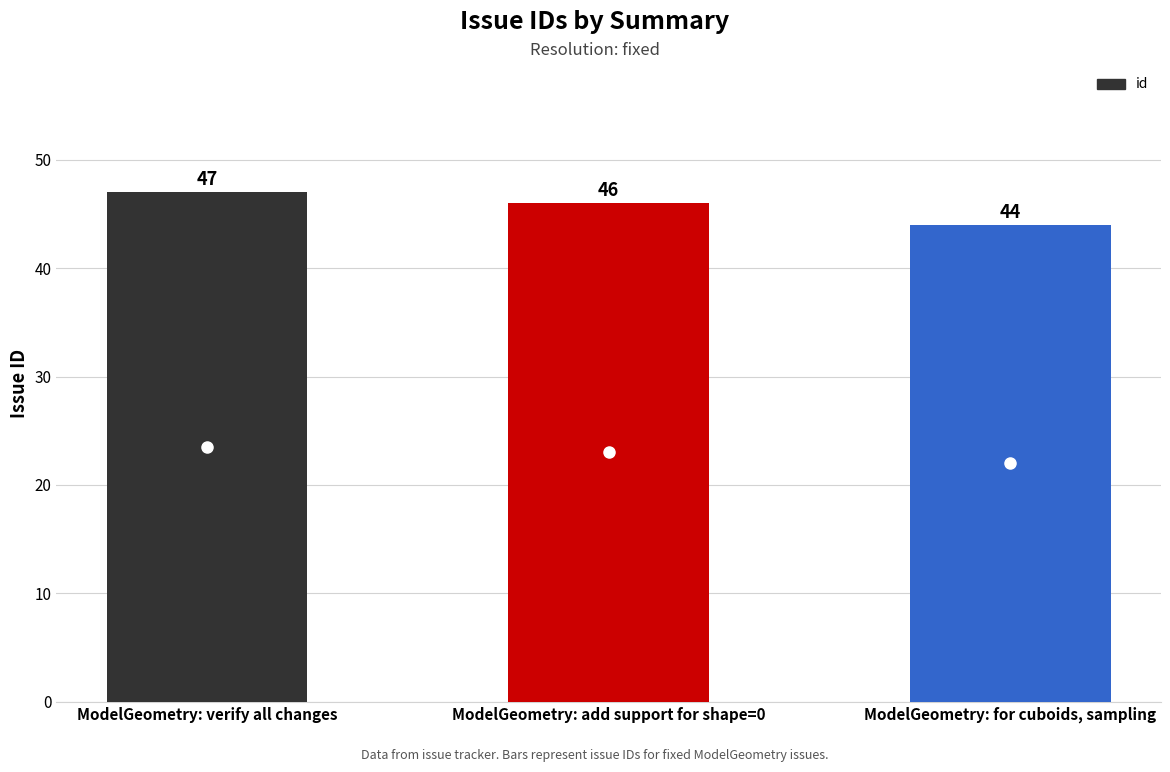

What is the label of the 1st bar from the left?

ModelGeometry: verify all changes